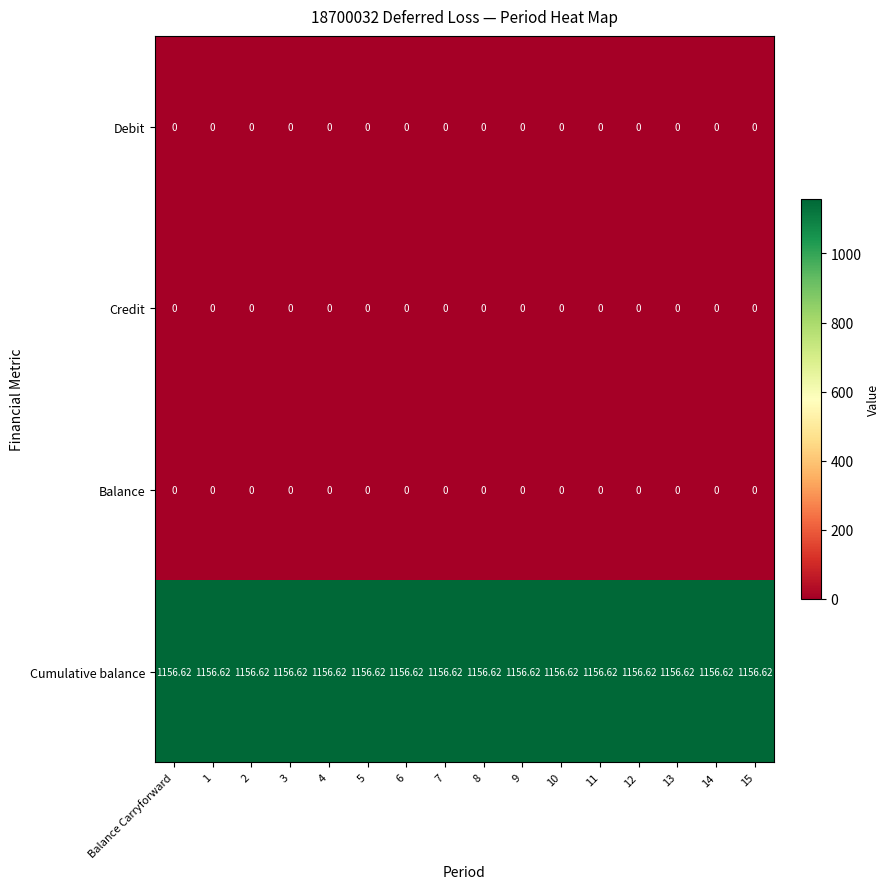

Which series has the largest total across all categories?

Cumulative balance